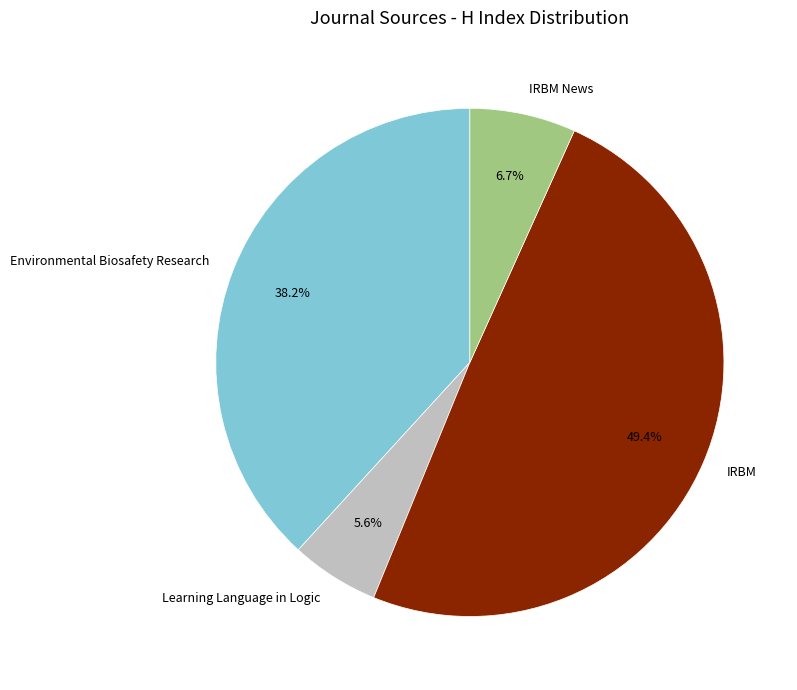

How much of the chart is everything except Environmental Biosafety Research?

61.8%